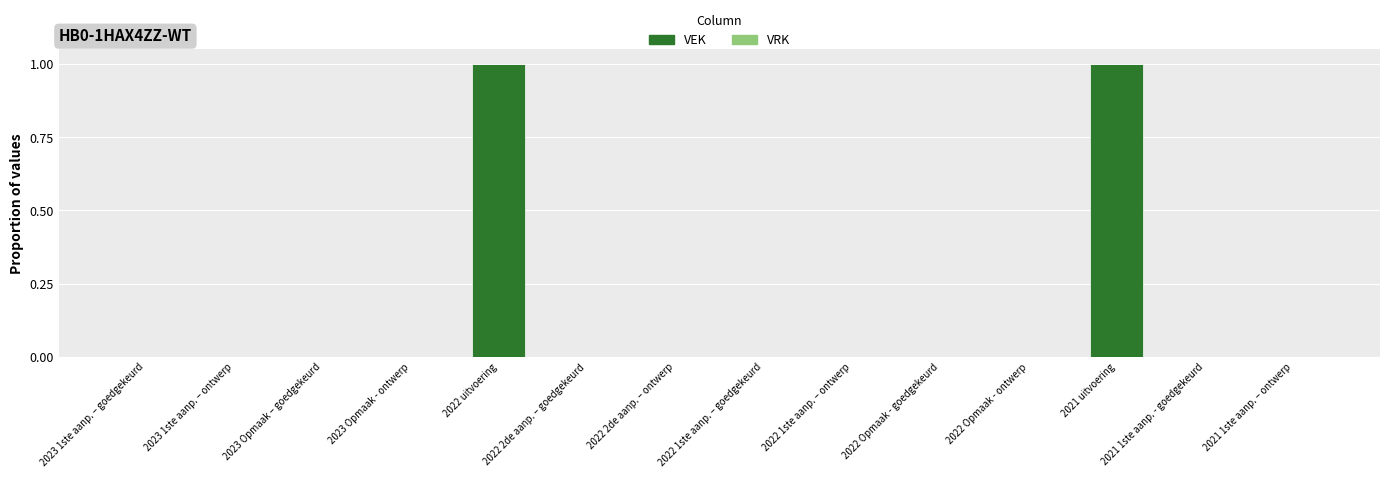

The value at 2022 uitvoering is 1. True or false?

True